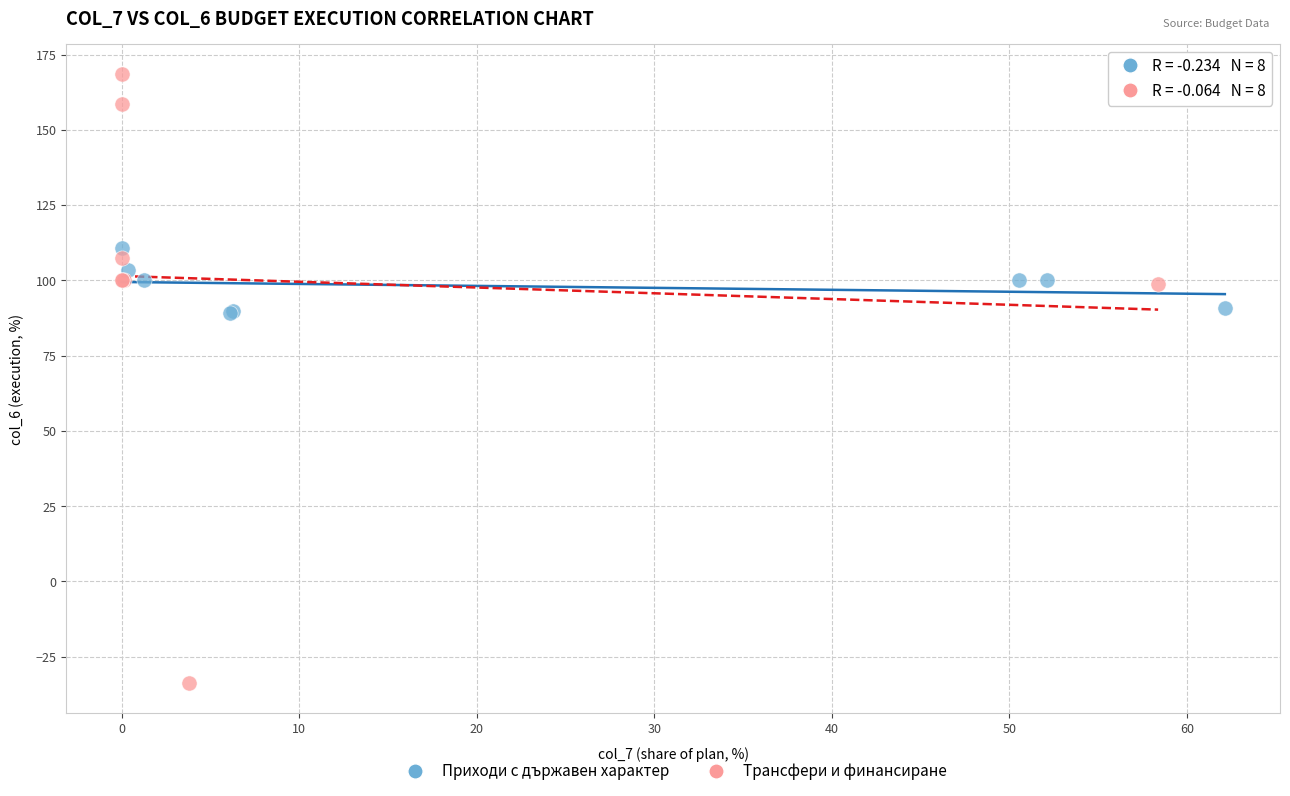

Which series reaches the minimum Y coordinate?

Трансфери и финансиране